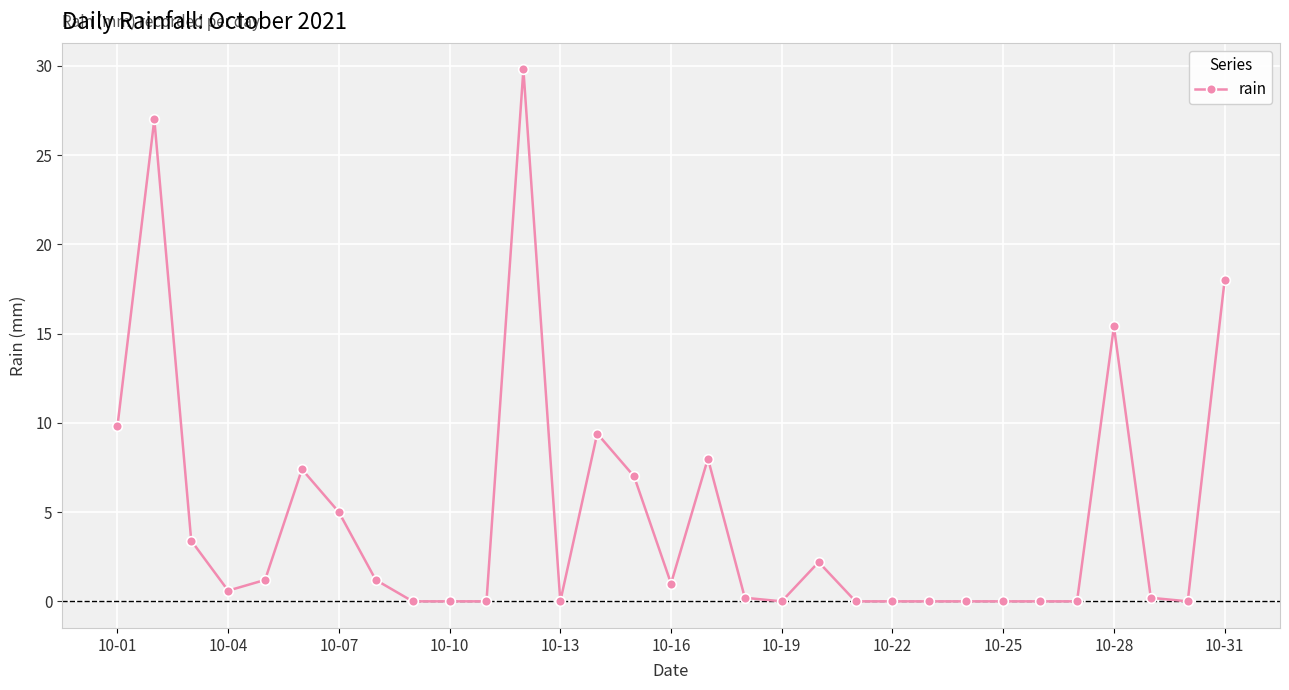

What is the maximum value shown in the chart?

29.8